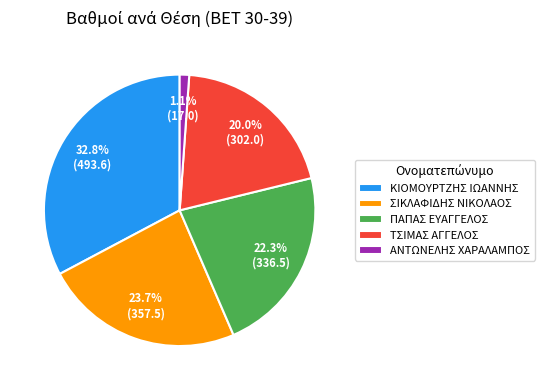

To the nearest percent, what is the difference between the largest and smallest slice percentages?

32%